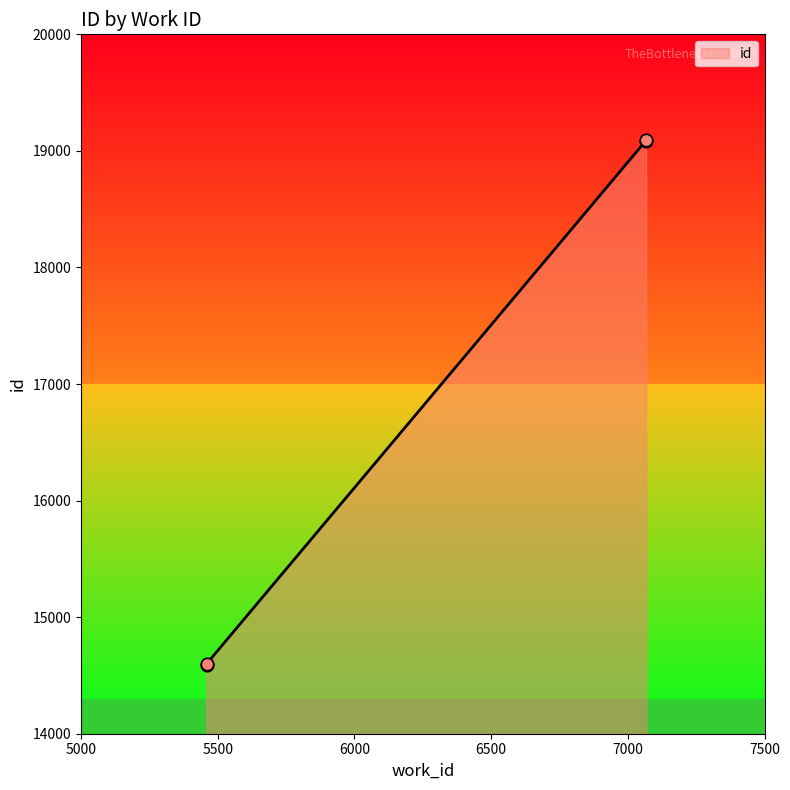

What is the change in value from 5459 to 7067?

+4500